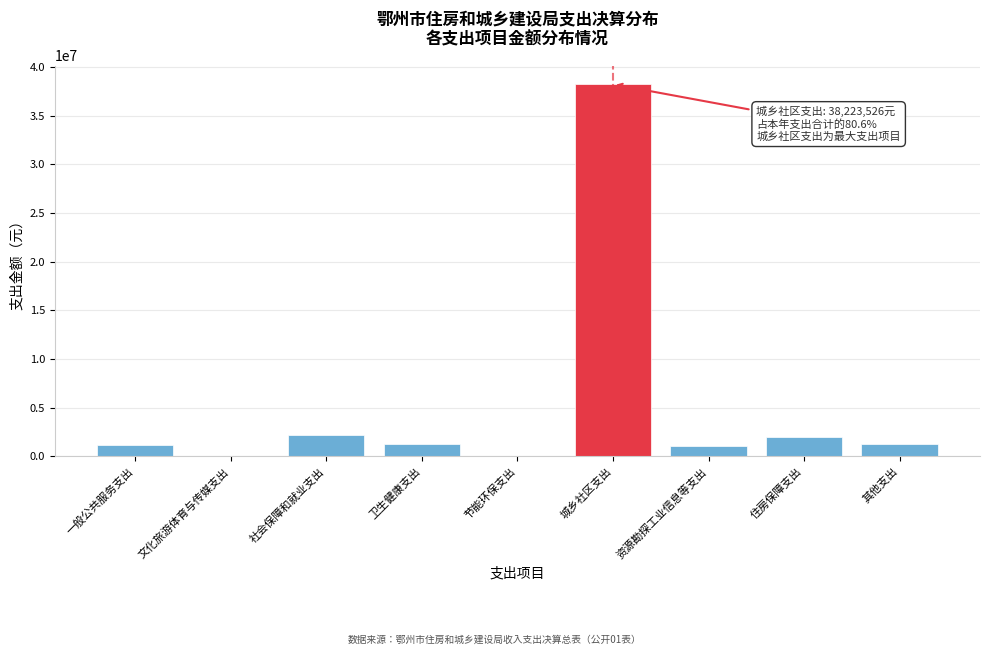

Which has a higher value, 城乡社区支出 or 节能环保支出?

城乡社区支出